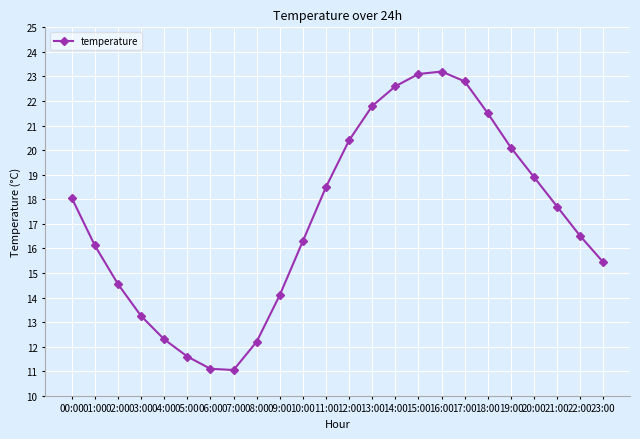

True or false: there are more than 2 points higher than both neighbors.

False